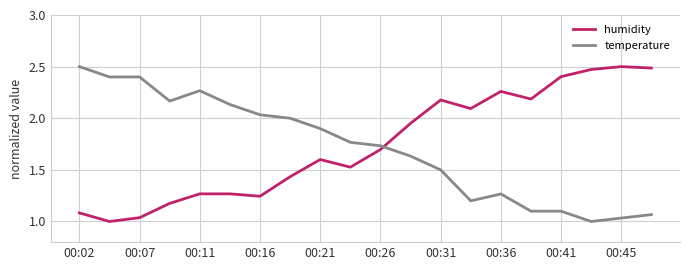

How many intersections are there between humidity and temperature?

1